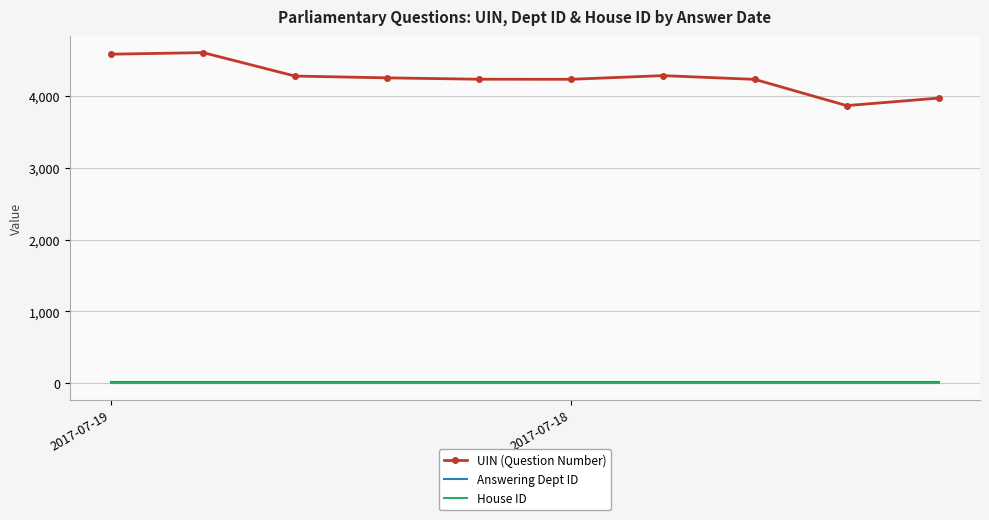

True or false: UIN (Question Number) and Answering Dept ID intersect in this chart.

False